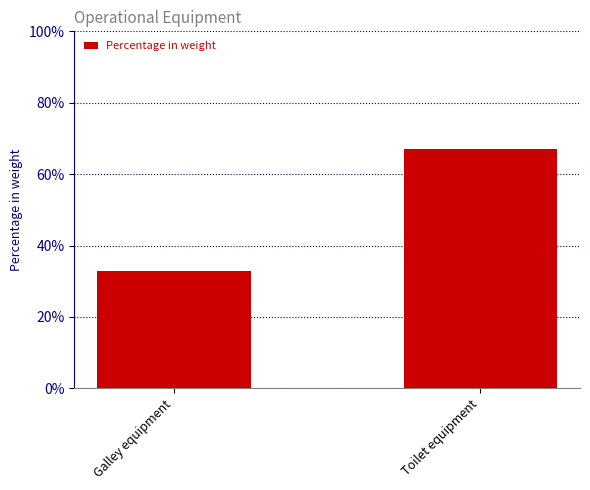

What is the label of the 1st bar from the right?

Toilet equipment